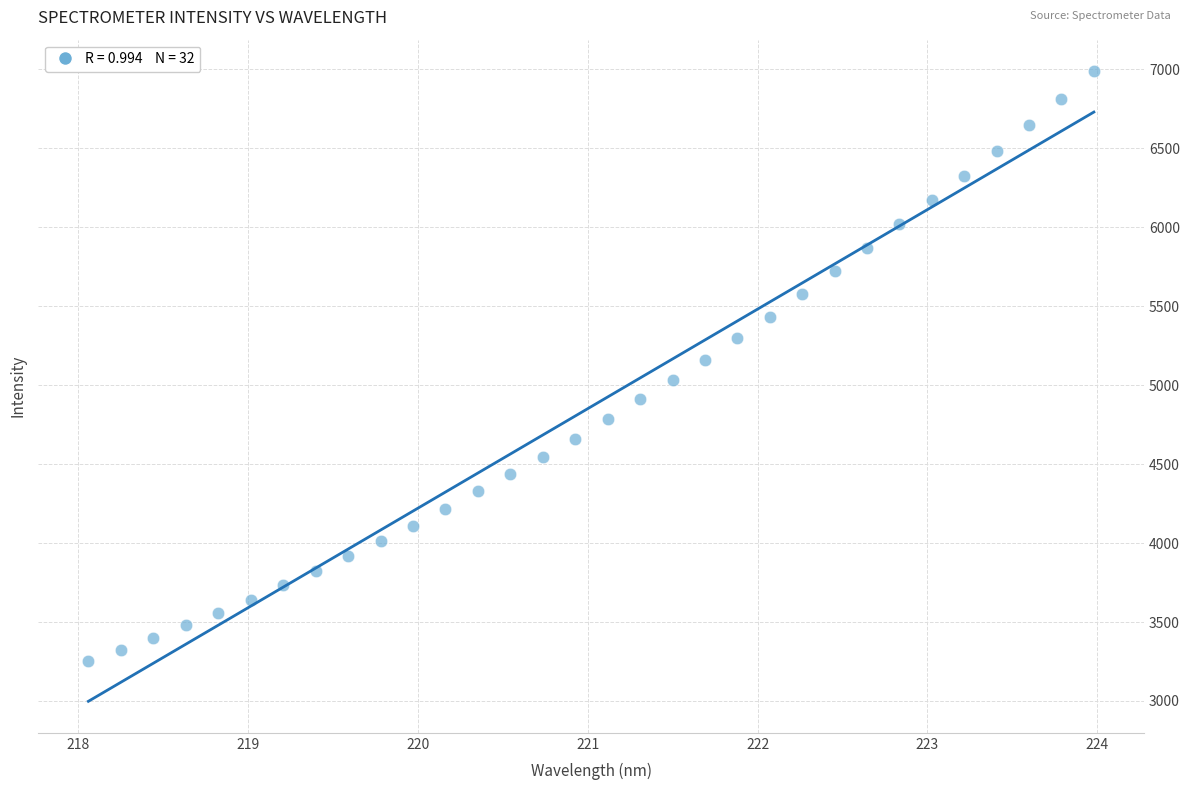

What is the range of Y values (max minus min)?

3738.7